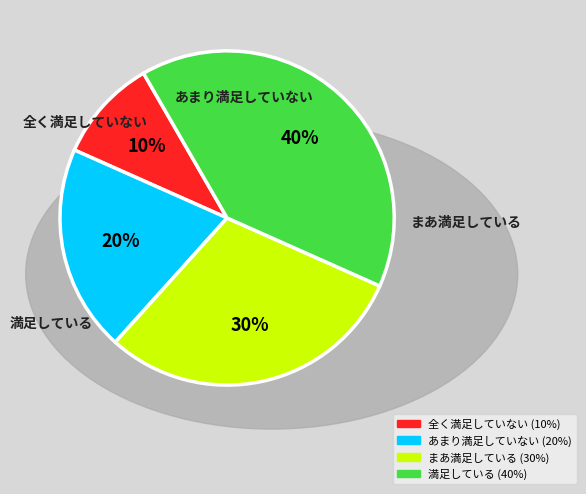

Between 全く満足していない and 満足している, which is larger?

満足している